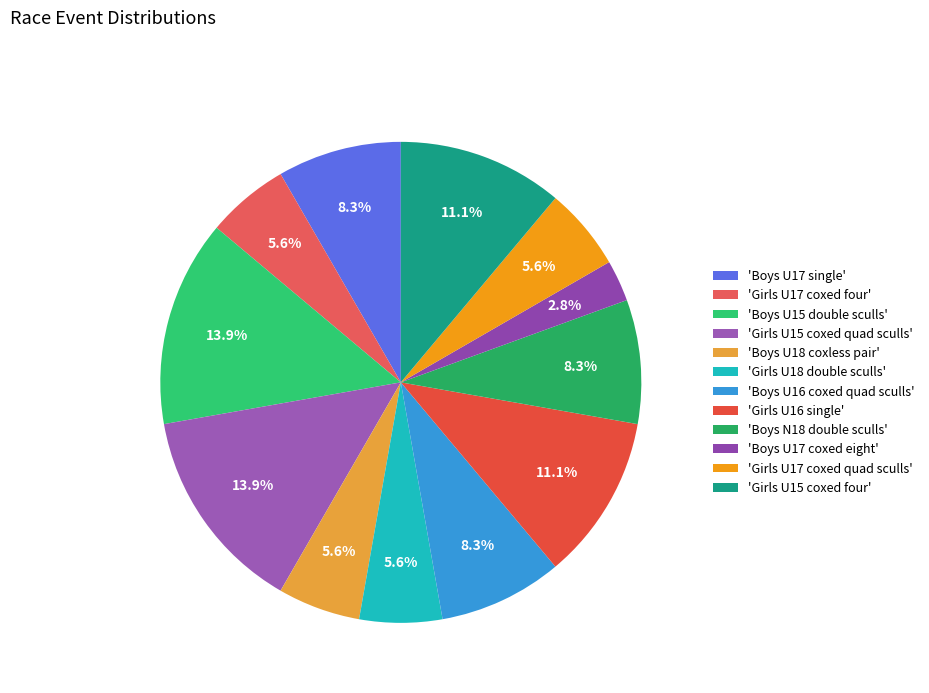

How many slices are in this pie chart?

12